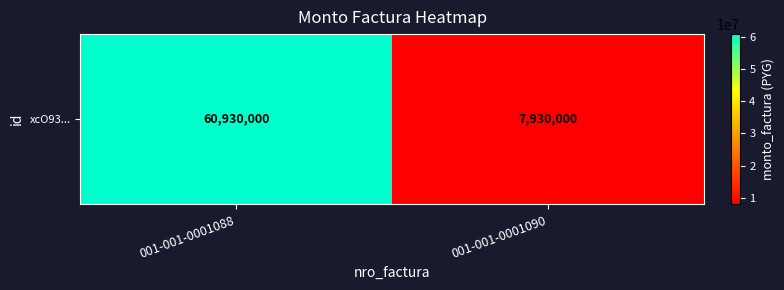

What is the ratio of the value at 001-001-0001090 to the value at 001-001-0001088?

0.1